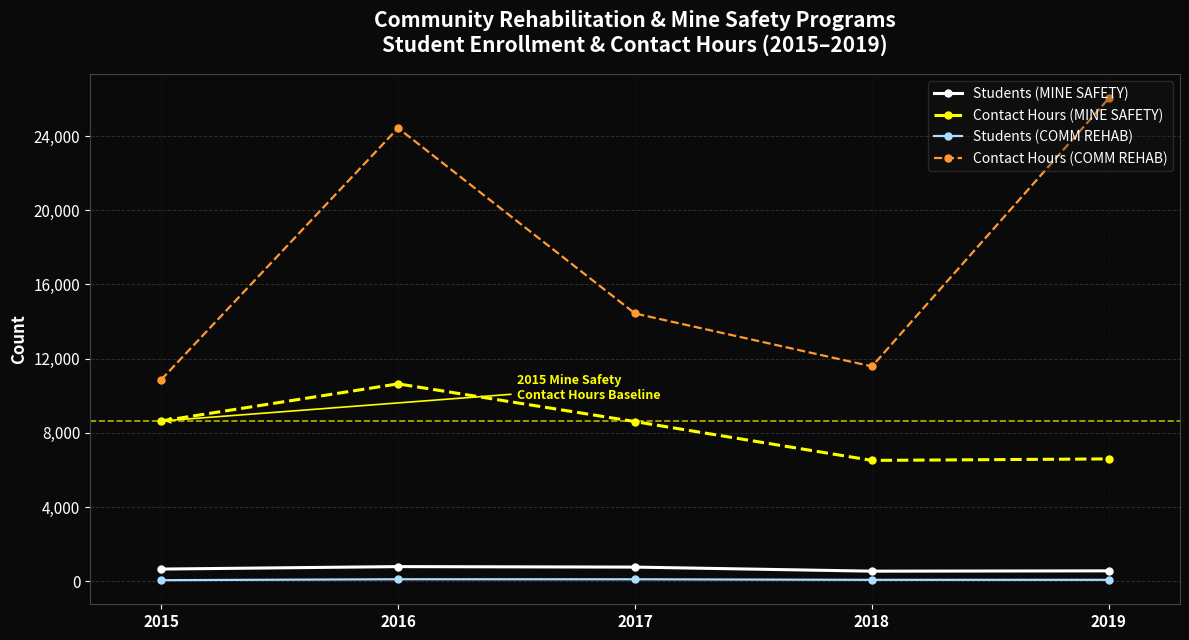

What is the difference between the maximum and minimum values in the Contact Hours (MINE SAFETY) series?

4128